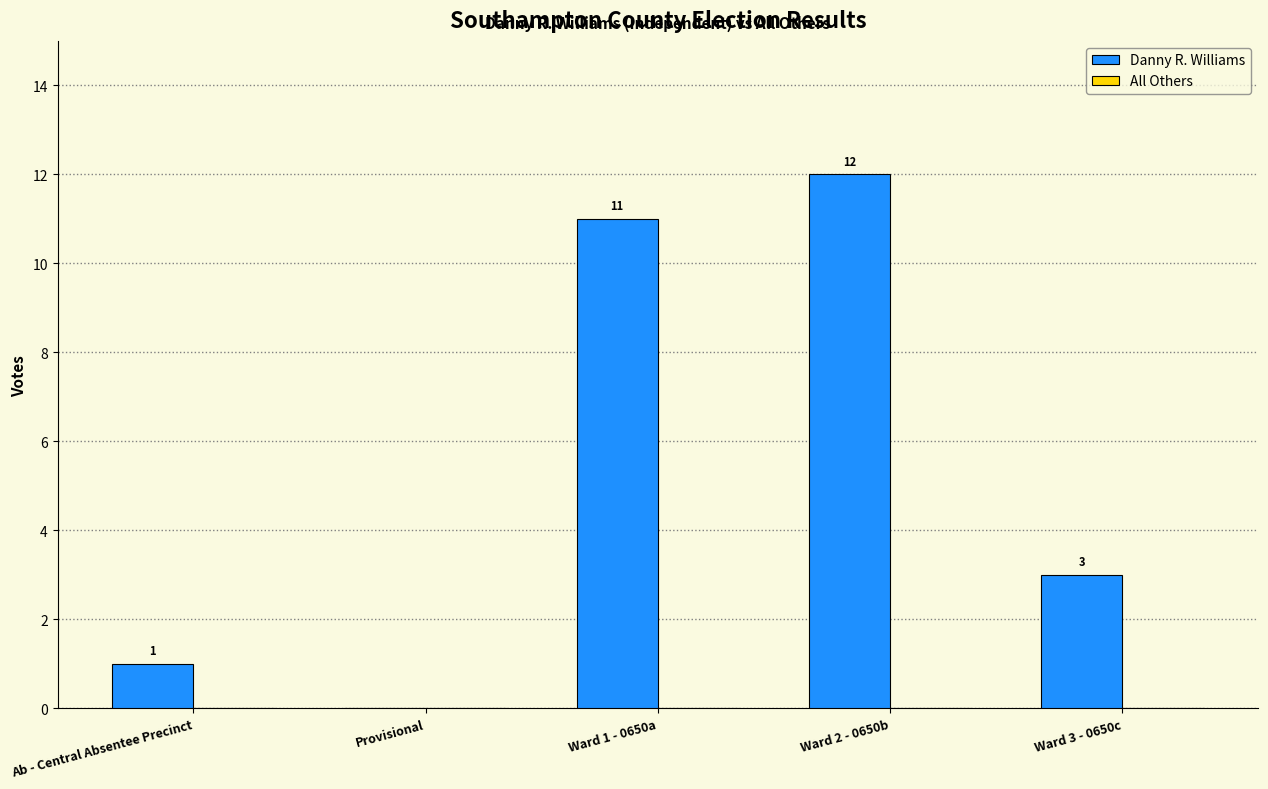

Which has a higher value, Ward 3 - 0650c or Ab - Central Absentee Precinct?

Ward 3 - 0650c